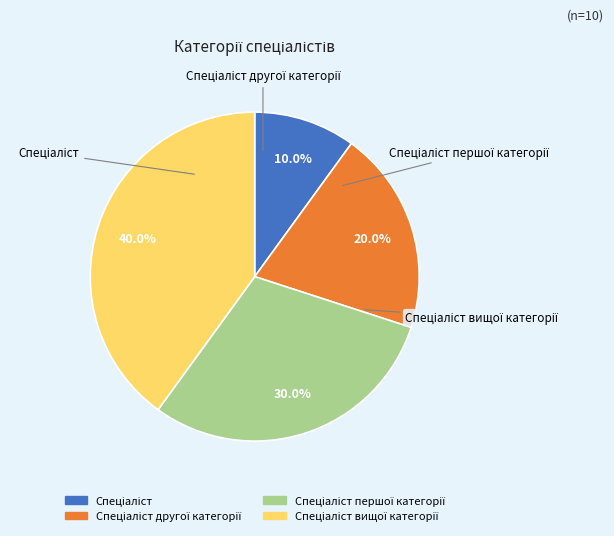

Is there any slice that represents more than half of the pie?

No